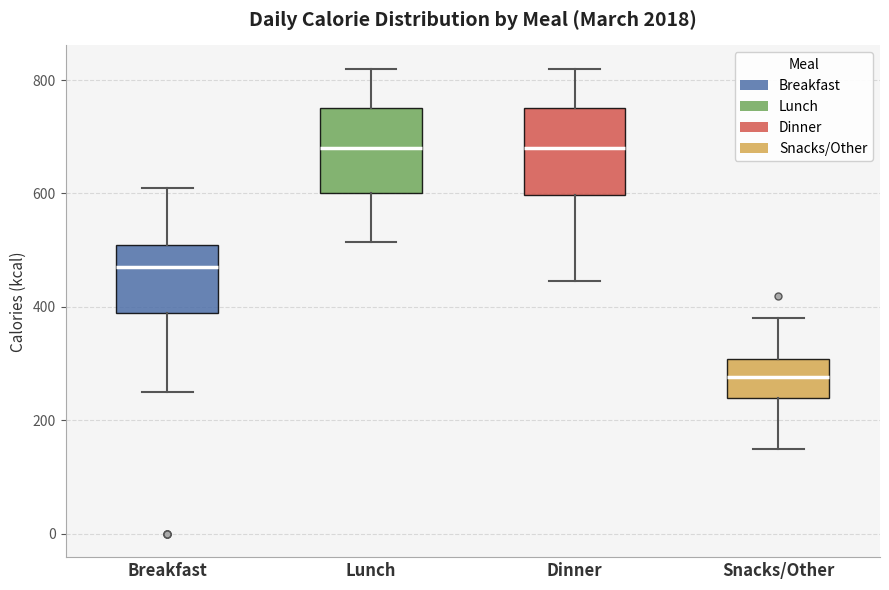

Reading left to right, read every box against the y-axis: the position of its median line, the range the box covers, and the ends of its whiskers. The values are not printed on the chart, so give them approximately, as read against the axis.

Breakfast: median 480, box 400 to 520, whiskers 260 to 620
Lunch: median 680, box 600 to 760, whiskers 520 to 820
Dinner: median 680, box 600 to 760, whiskers 440 to 820
Snacks/Other: median 280, box 240 to 300, whiskers 160 to 380